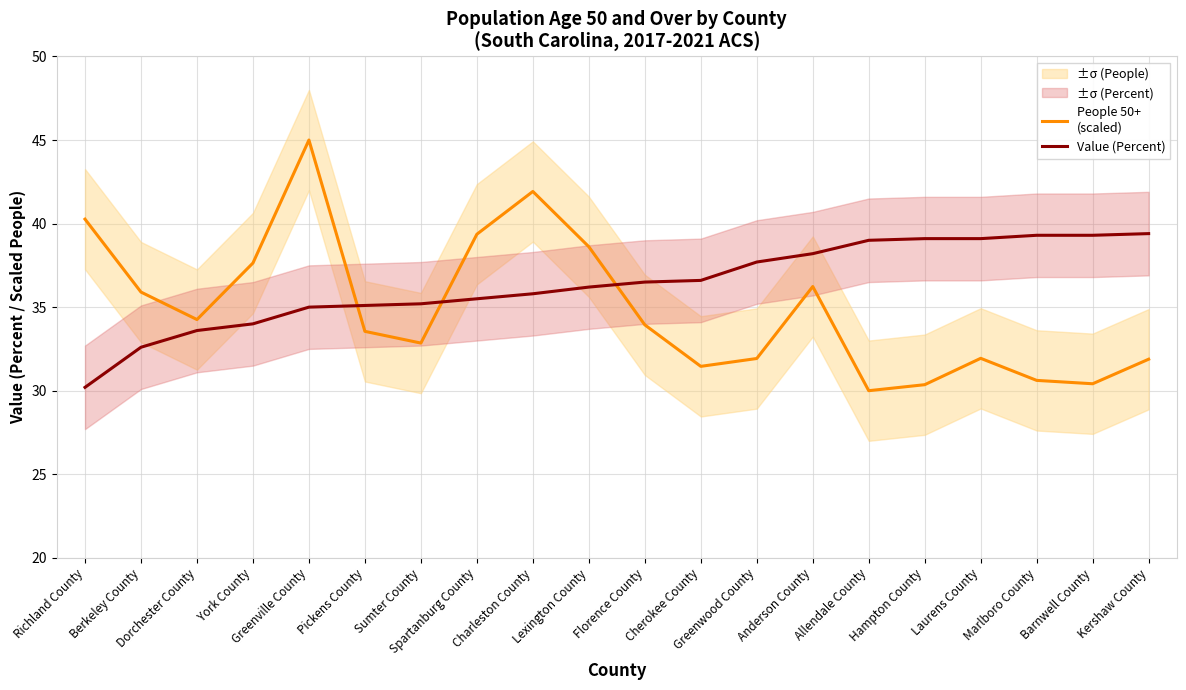

What is the total value across all series at Laurens County?

71.0